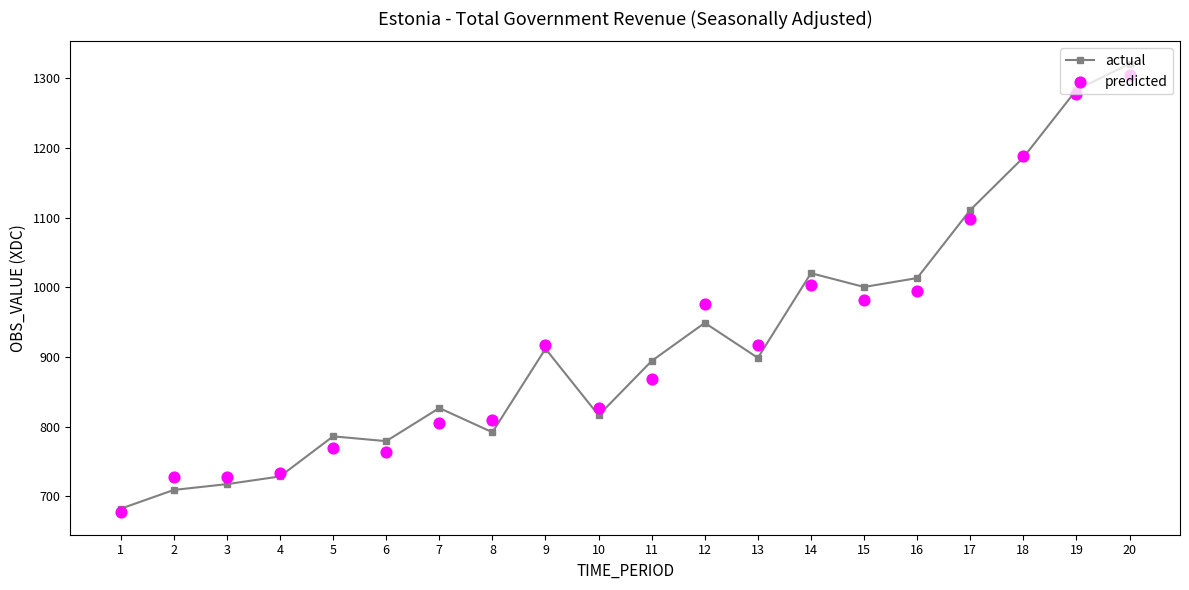

At how many categories does at least one series exceed 1207?

2